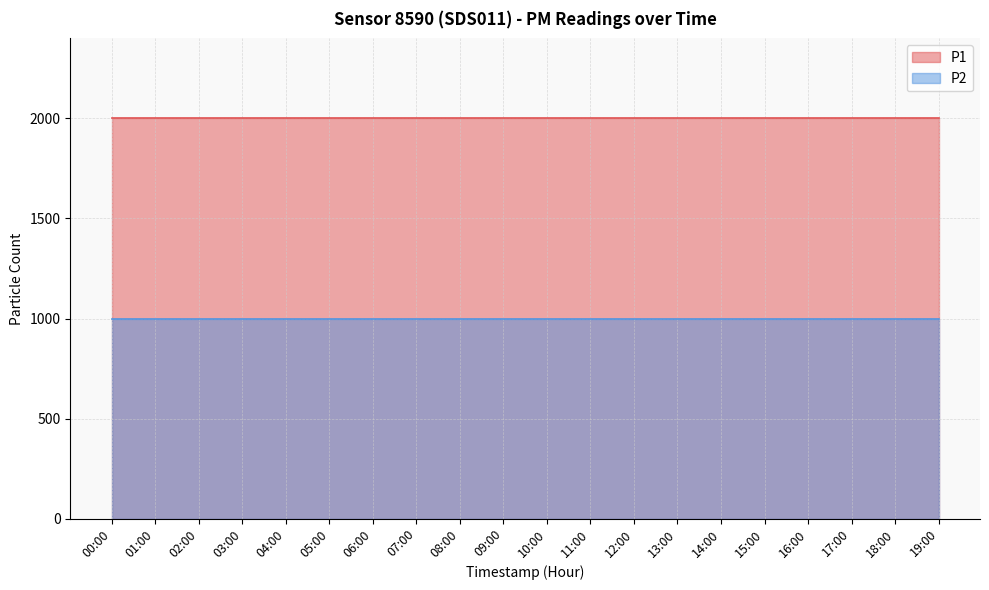

Reading right to left, what are all the values shown in this chart?

P1: 1999.9	1999.9	1999.9	1999.9	1999.9	1999.9	1999.9	1999.9	1999.9	1999.9	1999.9	1999.9	1999.9	1999.9	1999.9	1999.9	1999.9	1999.9	1999.9	1999.9
P2: 999.9	999.9	999.9	999.9	999.9	999.9	999.9	999.9	999.9	999.9	999.9	999.9	999.9	999.9	999.9	999.9	999.9	999.9	999.9	999.9